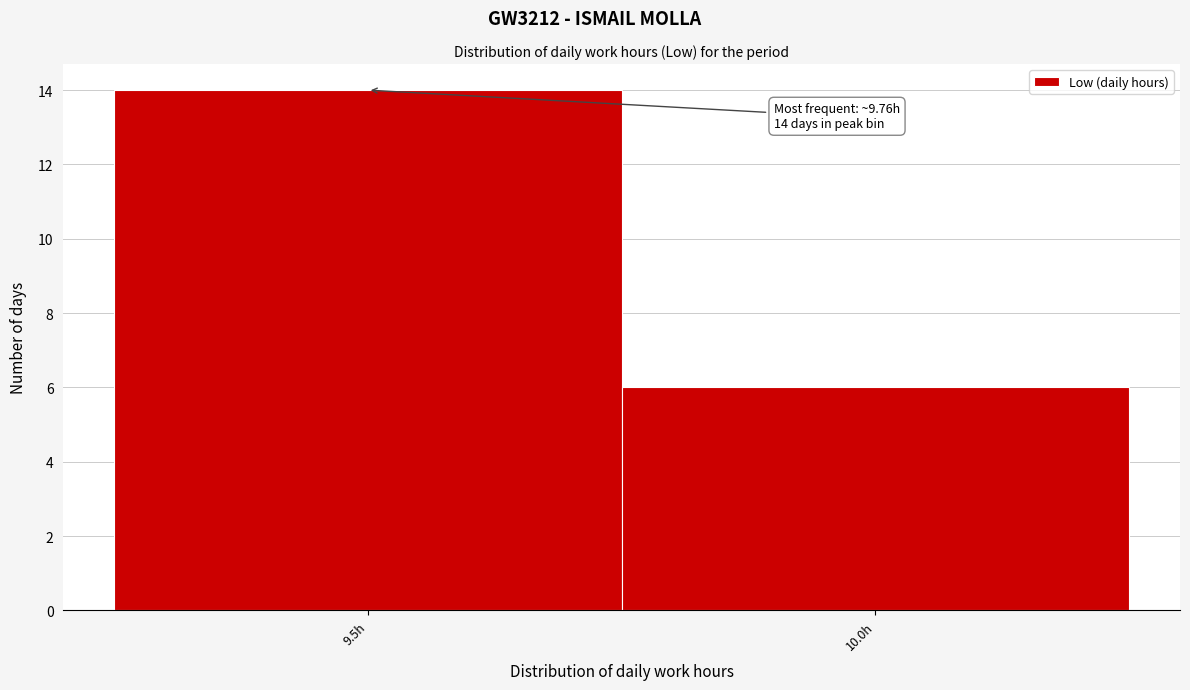

Reading left to right, list all the values displayed in this chart.

9.5h=14	10.0h=6